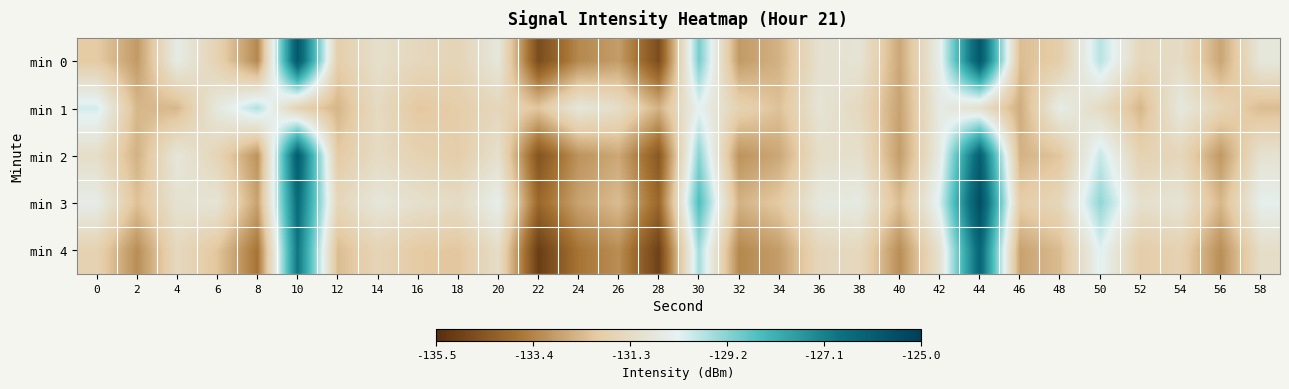

Reading right to left, extract all data points from this chart.

min 0: 58=-130.7	56=-132.7	54=-131.3	52=-131.5	50=-129.7	48=-131.9	46=-132.3	44=-125.8	42=-130.4	40=-132.7	38=-130.9	36=-131.1	34=-132.5	32=-133.0	30=-129.0	28=-134.7	26=-132.9	24=-133.3	22=-134.7	20=-130.8	18=-131.6	16=-131.5	14=-131.1	12=-131.8	10=-125.8	8=-133.3	6=-131.7	4=-130.5	2=-133.0	0=-132.0
min 1: 58=-132.3	56=-131.6	54=-130.7	52=-132.4	50=-131.3	48=-130.5	46=-132.6	44=-131.1	42=-130.6	40=-132.8	38=-131.4	36=-130.9	34=-132.2	32=-131.7	30=-130.3	28=-132.5	26=-131.2	24=-130.8	22=-132.1	20=-131.5	18=-131.9	16=-132.1	14=-131.3	12=-132.4	10=-131.7	8=-129.7	6=-130.7	4=-132.4	2=-132.4	0=-130.0
min 2: 58=-131.0	56=-133.0	54=-131.5	52=-131.7	50=-129.9	48=-132.1	46=-132.5	44=-126.1	42=-130.6	40=-132.9	38=-131.1	36=-131.2	34=-132.7	32=-133.1	30=-129.2	28=-134.4	26=-132.7	24=-133.1	22=-134.5	20=-131.1	18=-131.9	16=-131.7	14=-131.3	12=-132.0	10=-126.0	8=-133.1	6=-131.6	4=-130.8	2=-132.5	0=-131.2
min 3: 58=-130.4	56=-132.4	54=-130.9	52=-131.1	50=-129.3	48=-131.5	46=-131.9	44=-125.5	42=-130.1	40=-132.3	38=-130.6	36=-130.7	34=-132.0	32=-132.5	30=-128.5	28=-134.0	26=-132.3	24=-132.8	22=-134.0	20=-130.4	18=-131.3	16=-131.1	14=-130.8	12=-131.5	10=-126.5	8=-132.8	6=-130.9	4=-131.0	2=-132.2	0=-130.5
min 4: 58=-131.2	56=-133.2	54=-131.7	52=-131.9	50=-130.2	48=-132.3	46=-132.8	44=-126.3	42=-131.0	40=-133.2	38=-131.4	36=-131.5	34=-132.9	32=-133.3	30=-129.5	28=-135.0	26=-133.2	24=-133.7	22=-135.1	20=-131.2	18=-132.1	16=-132.0	14=-131.6	12=-132.3	10=-126.8	8=-133.7	6=-132.1	4=-131.4	2=-133.2	0=-131.7